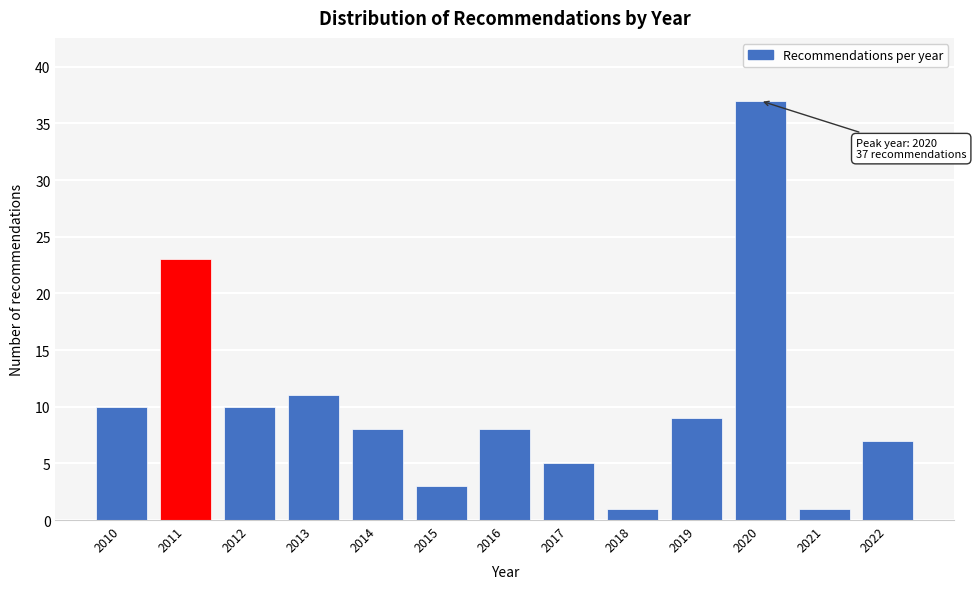

Reading right to left, what are all the values shown in this chart?

7	1	37	9	1	5	8	3	8	11	10	23	10